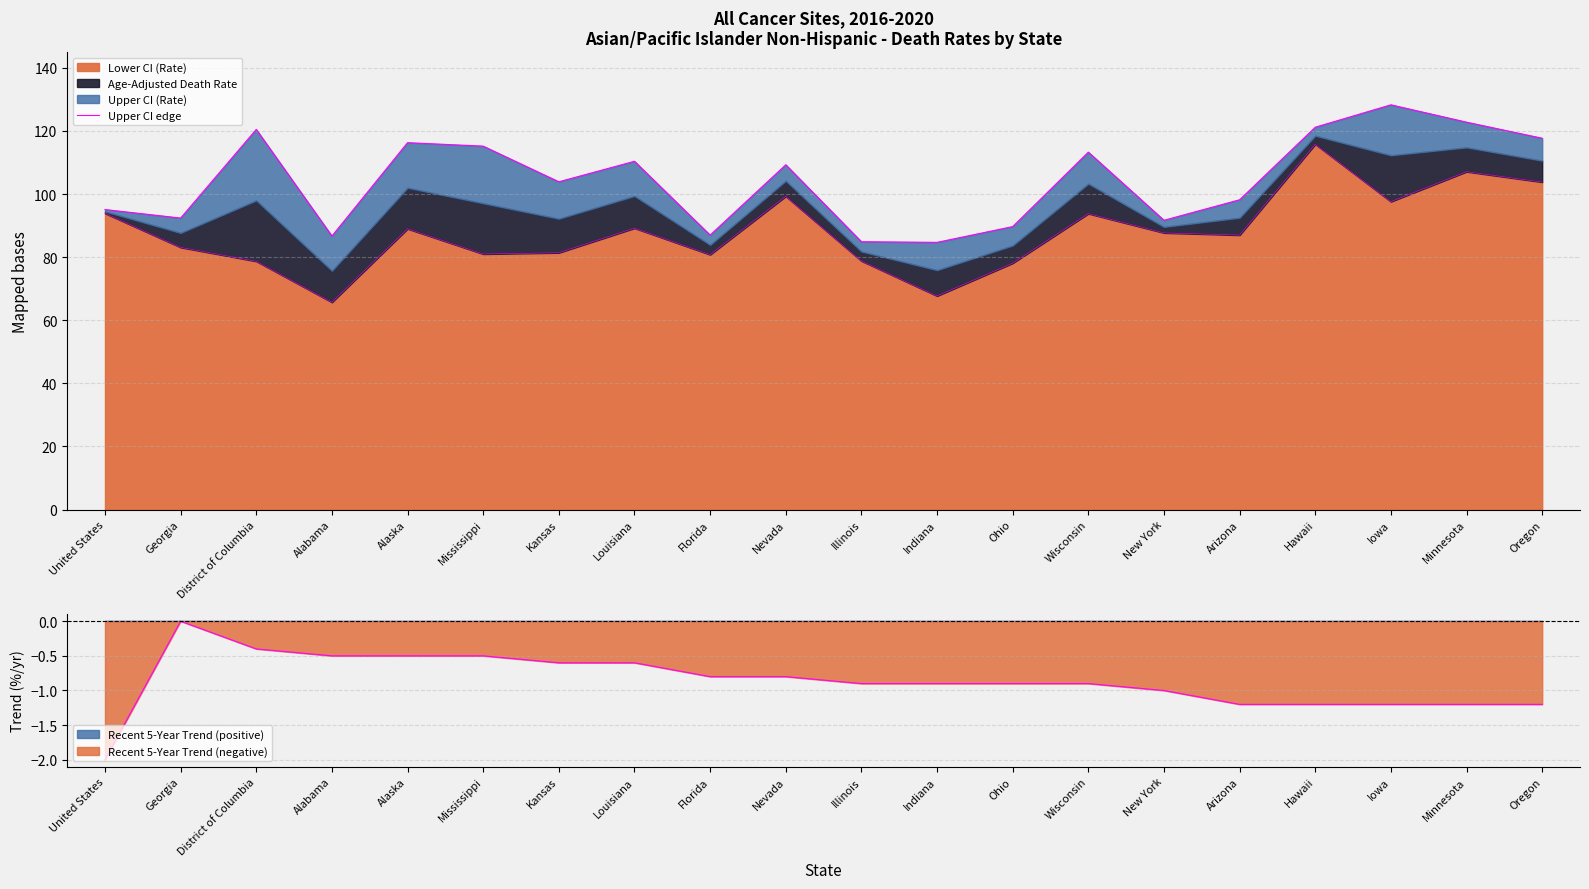

What value does the Lower CI (Rate) series have at Oregon?

103.8